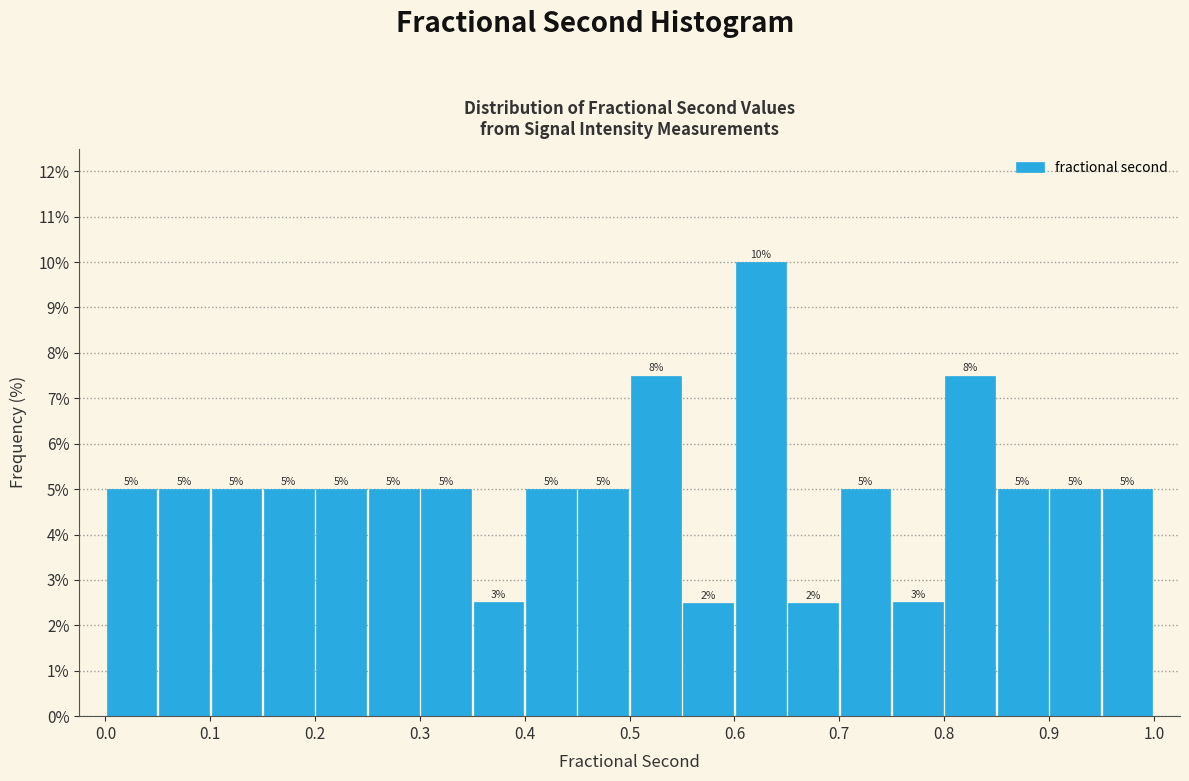

Which range on the x-axis has the tallest bar?

0.60 to 0.65